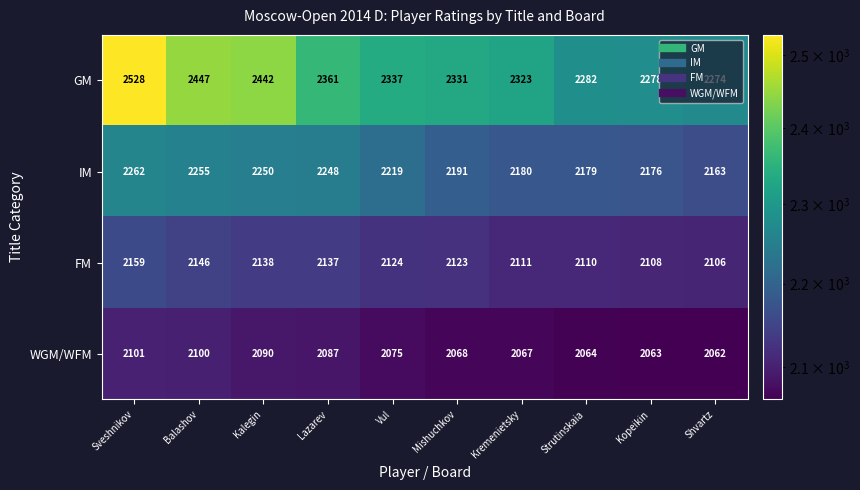

What is the total value across all series at Vul?

8755